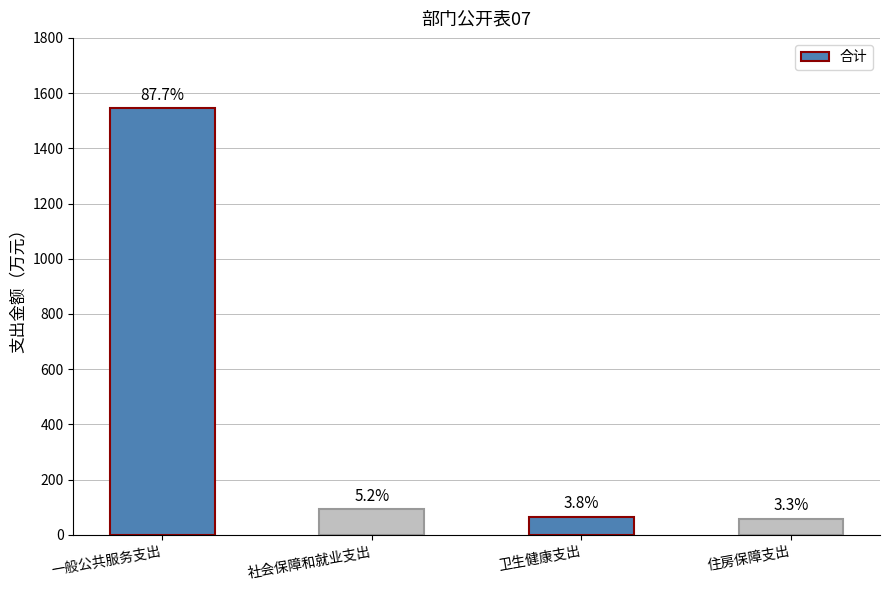

The chart shows a value of 1544.8 at 一般公共服务支出. True or false?

True